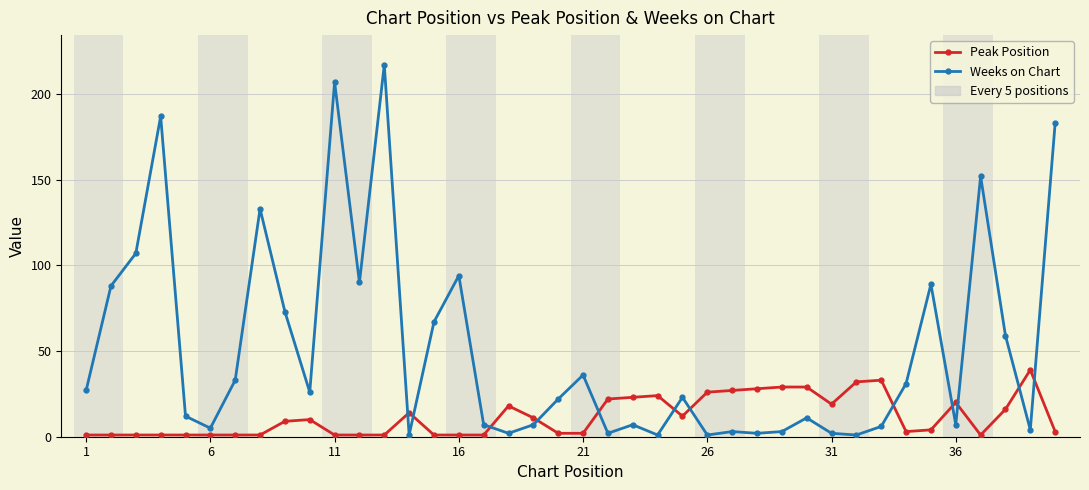

True or false: Peak Position has more than 2 points higher than both neighbors.

True